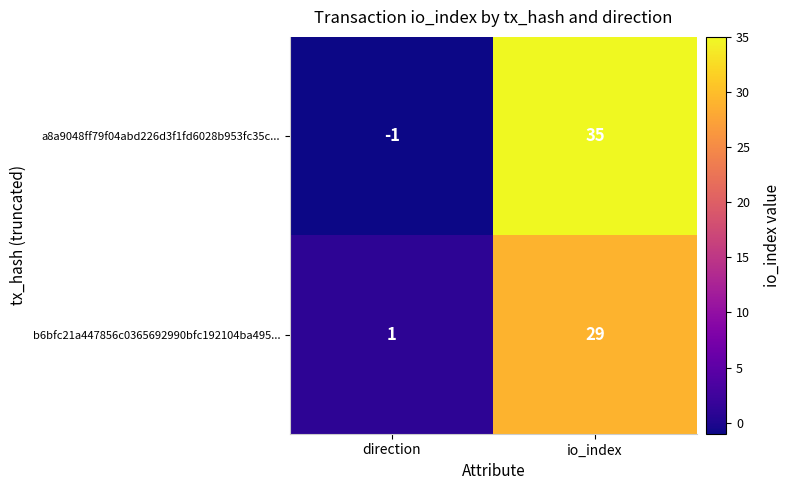

Reading left to right, what are all the values shown in this chart?

a8a9048ff79f04abd226d3f1fd6028b953fc35c...: direction=-1	io_index=35
b6bfc21a447856c0365692990bfc192104ba495...: direction=1	io_index=29